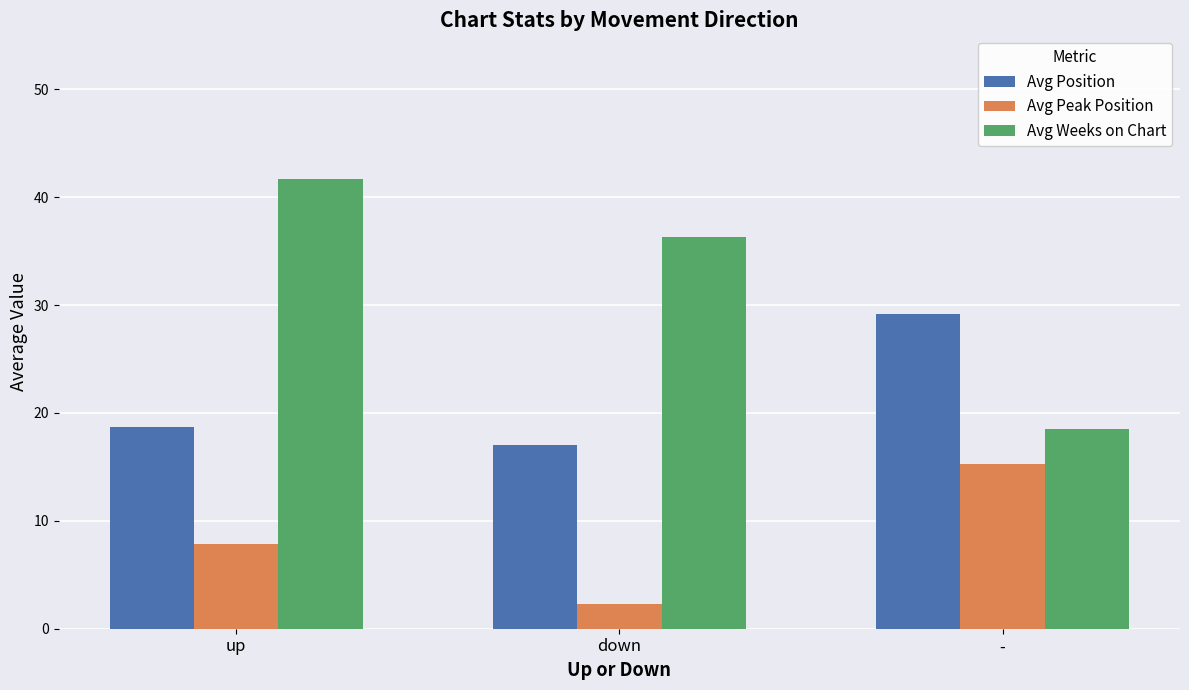

What is the label of the 2nd bar from the left?

down